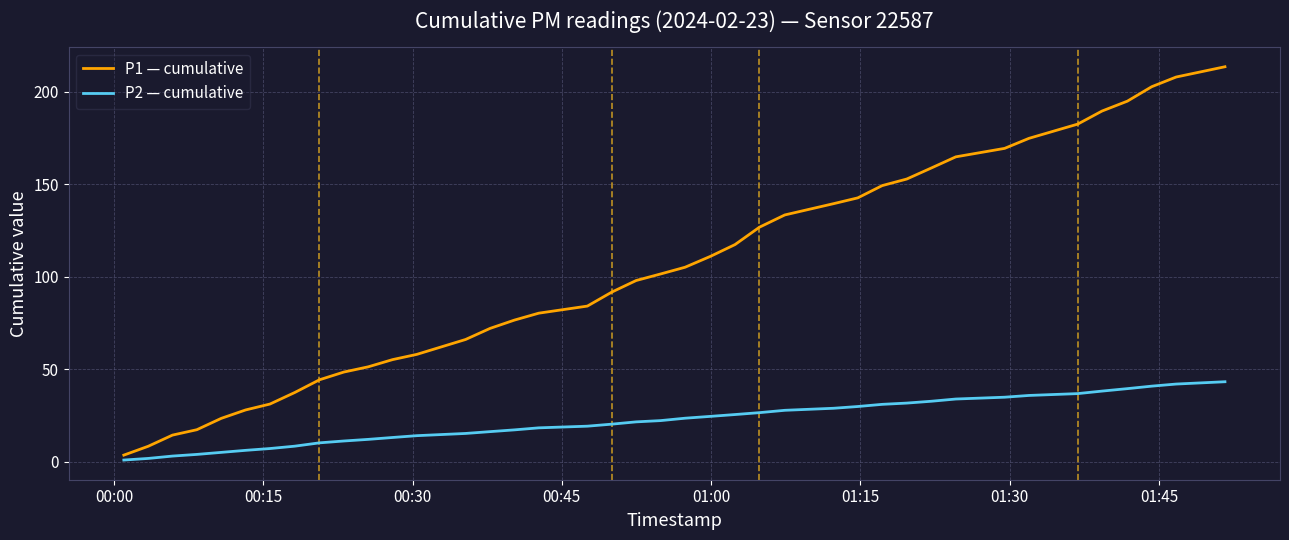

True or false: P1 — cumulative has more than 0 points higher than both neighbors.

False